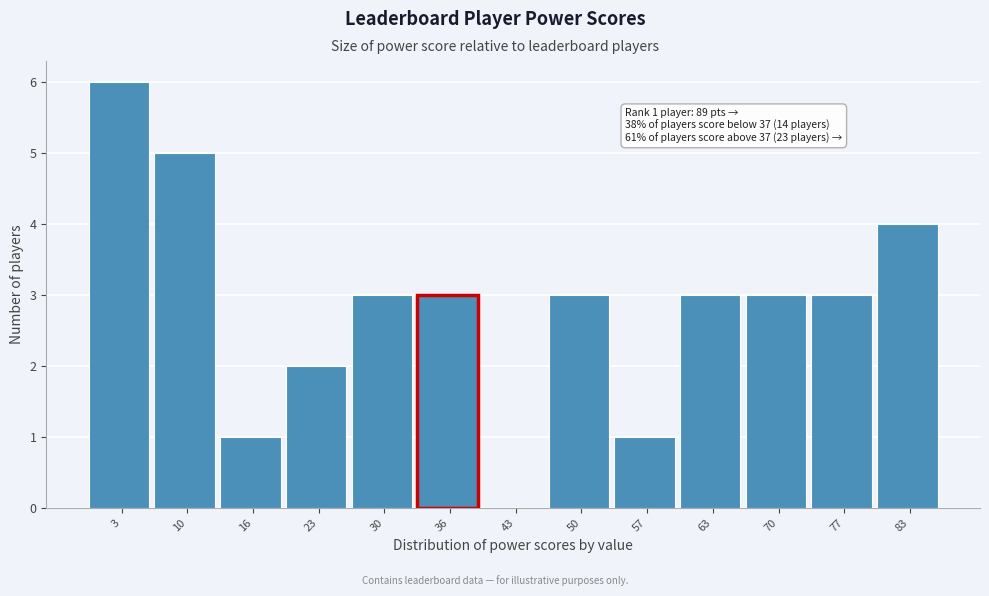

Reading left to right, extract all data points from this chart.

3=6	10=5	16=1	23=2	30=3	36=3	43=0	50=3	57=1	63=3	70=3	77=3	83=4